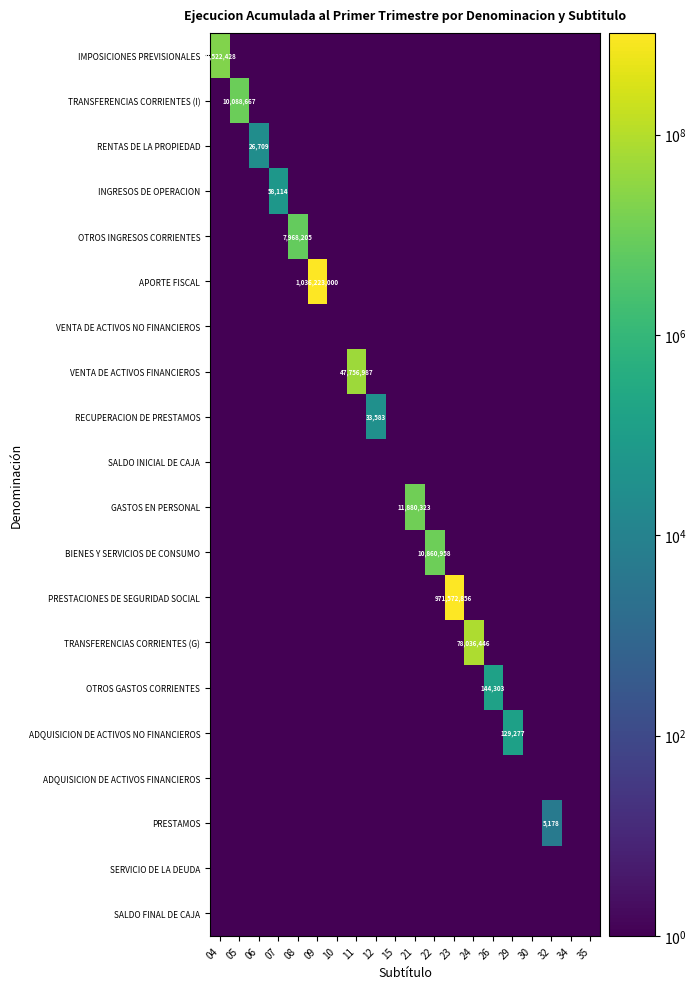

The value of PRESTACIONES DE SEGURIDAD SOCIAL at 06 is 0.7. True or false?

False